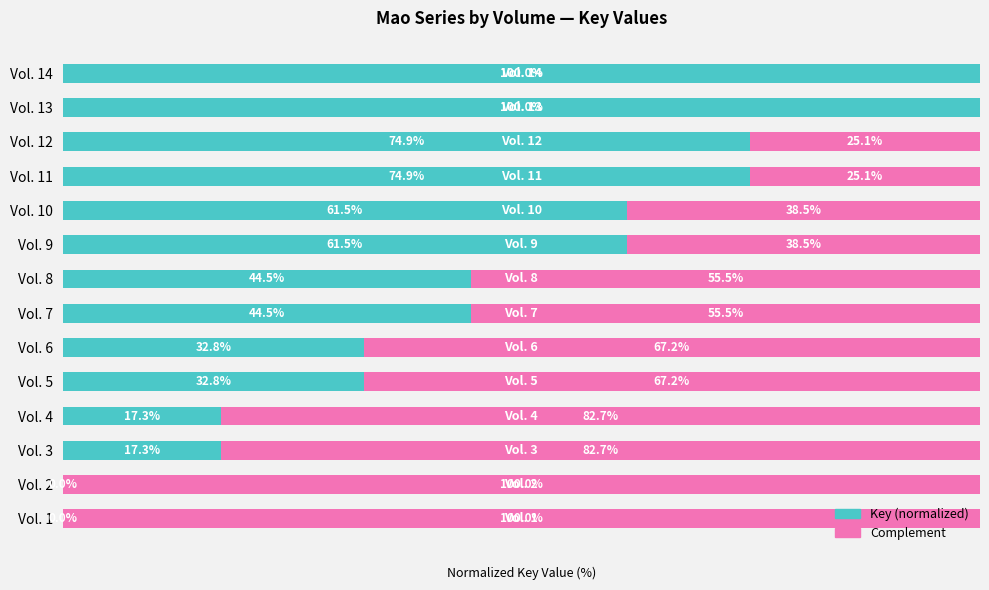

At how many categories does at least one series exceed 0?

14